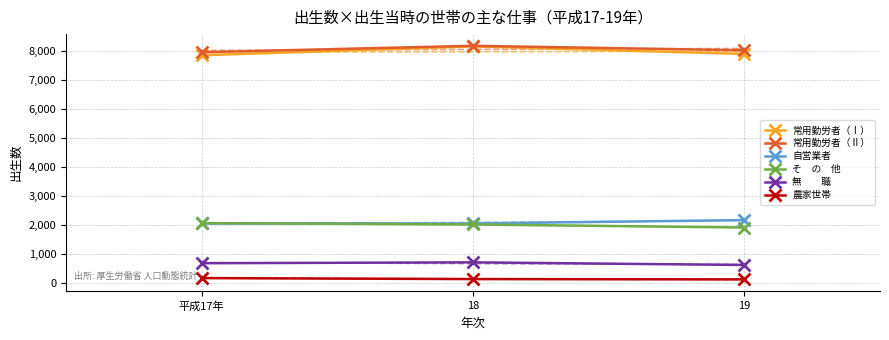

What position from the left is 19?

3